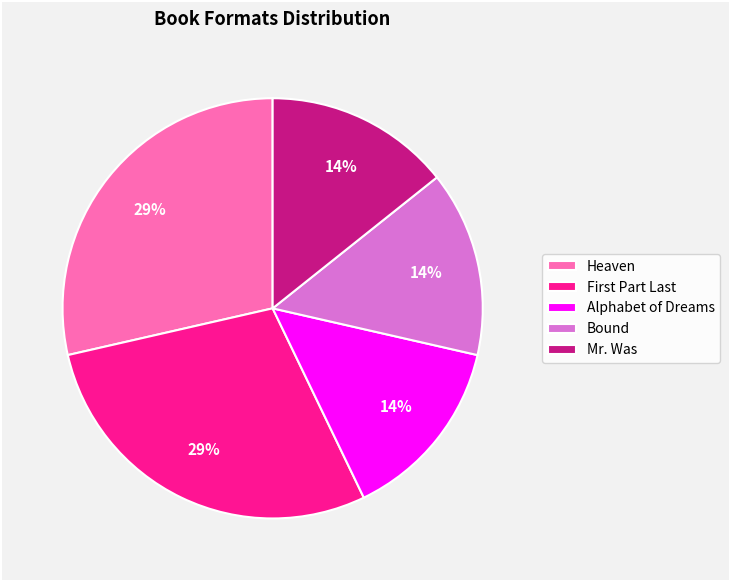

True or false: Heaven accounts for 29% of the total.

True